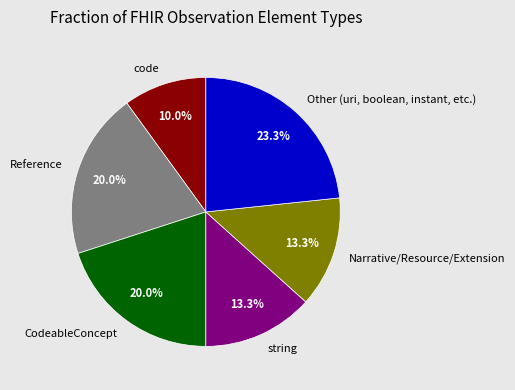

Approximately how many times larger is the value at Reference compared to Narrative/Resource/Extension?

1.5